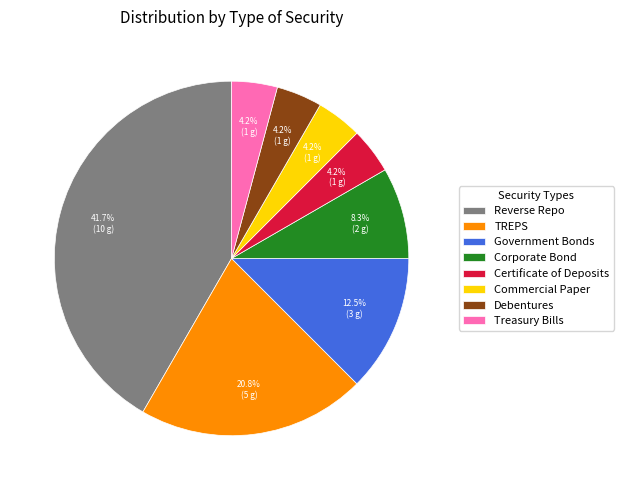

What is the ratio of the value at Treasury Bills to the value at Commercial Paper?

1.0